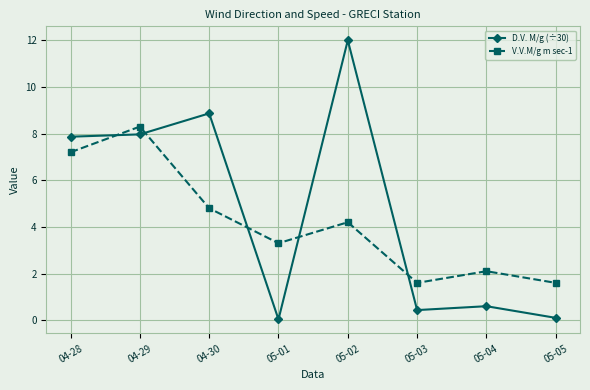

What is the highest value of the V.V.M/g m sec-1 series?

8.3